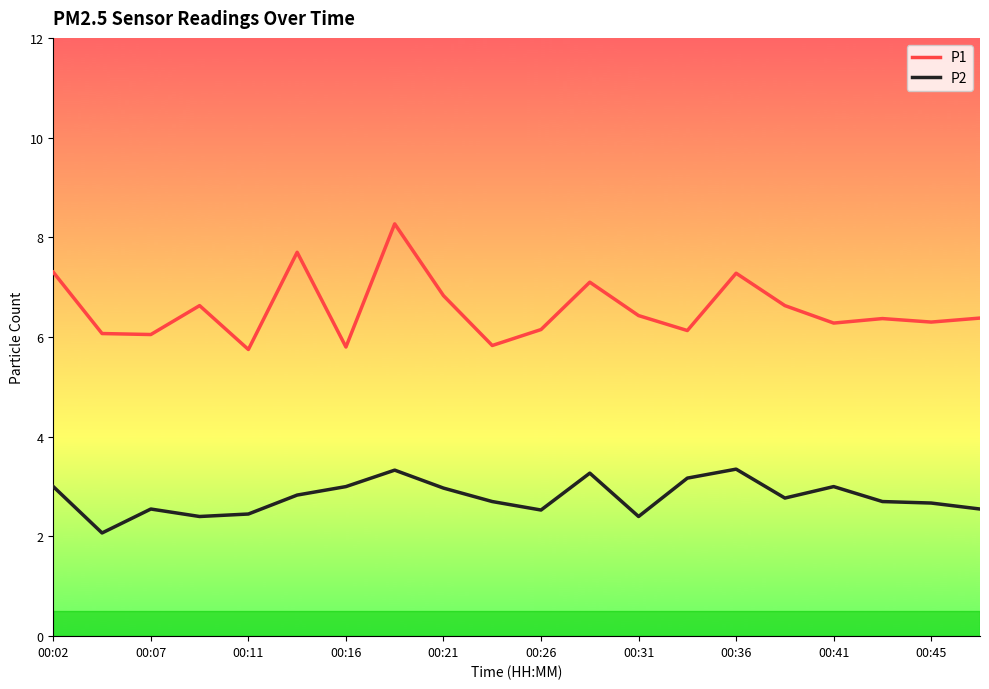

Which series has the largest total across all categories?

P1